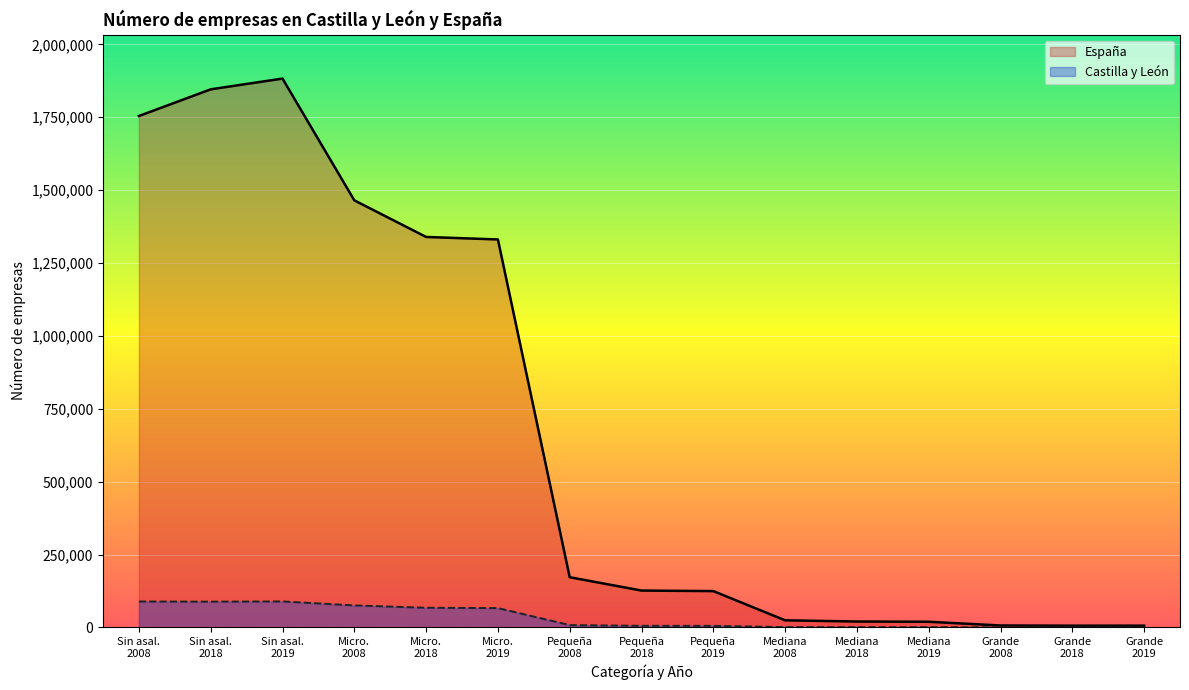

What is the difference between the maximum and second lowest values in the España series?

1876863